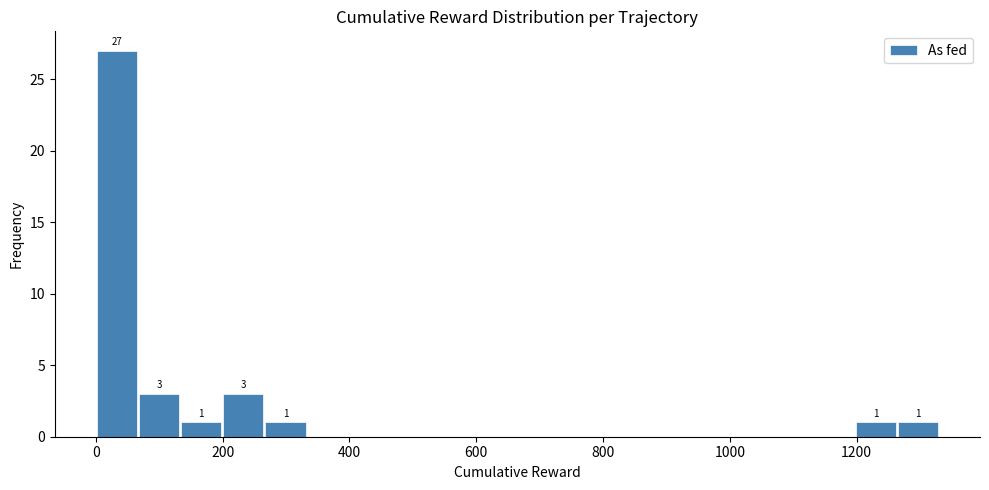

Read against the x-axis, roughly where is the centre of the tallest bar?

40